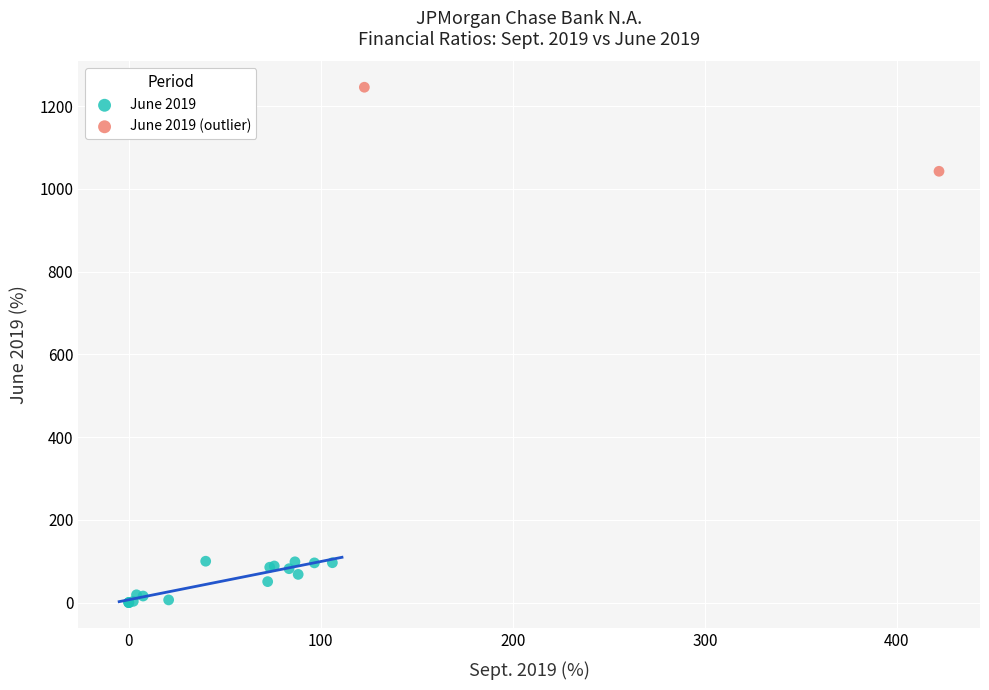

What are all the series names shown in the legend?

June 2019, June 2019 (outlier)